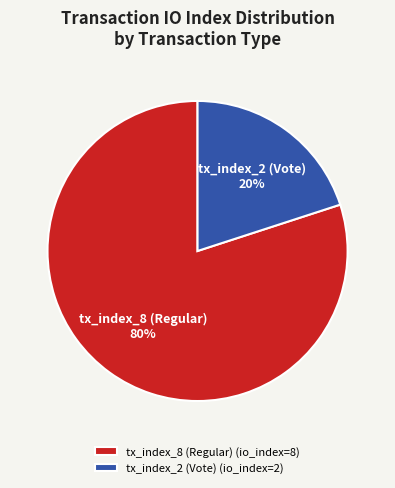

How many slices are in this pie chart?

2